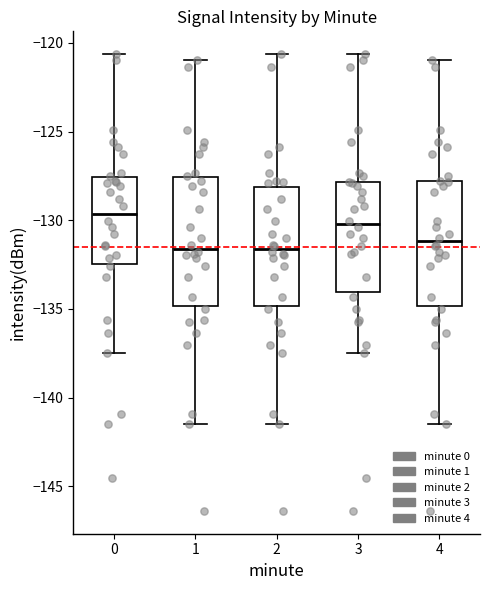

Where does the lower whisker of the box at x = 1 end on the y-axis? The values are not printed on the chart, so give them approximately, as read against the axis.

-141.5